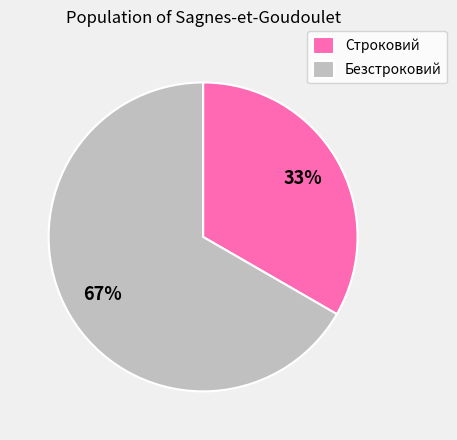

How many slices are in this pie chart?

2